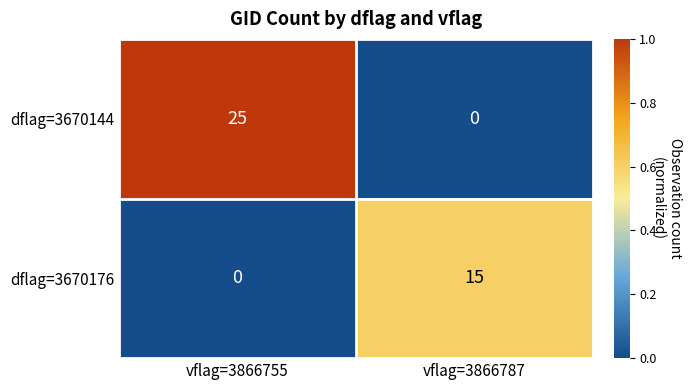

Reading left to right, transcribe all the data shown in this chart.

dflag=3670144: vflag=3866755=25	vflag=3866787=0
dflag=3670176: vflag=3866755=0	vflag=3866787=15